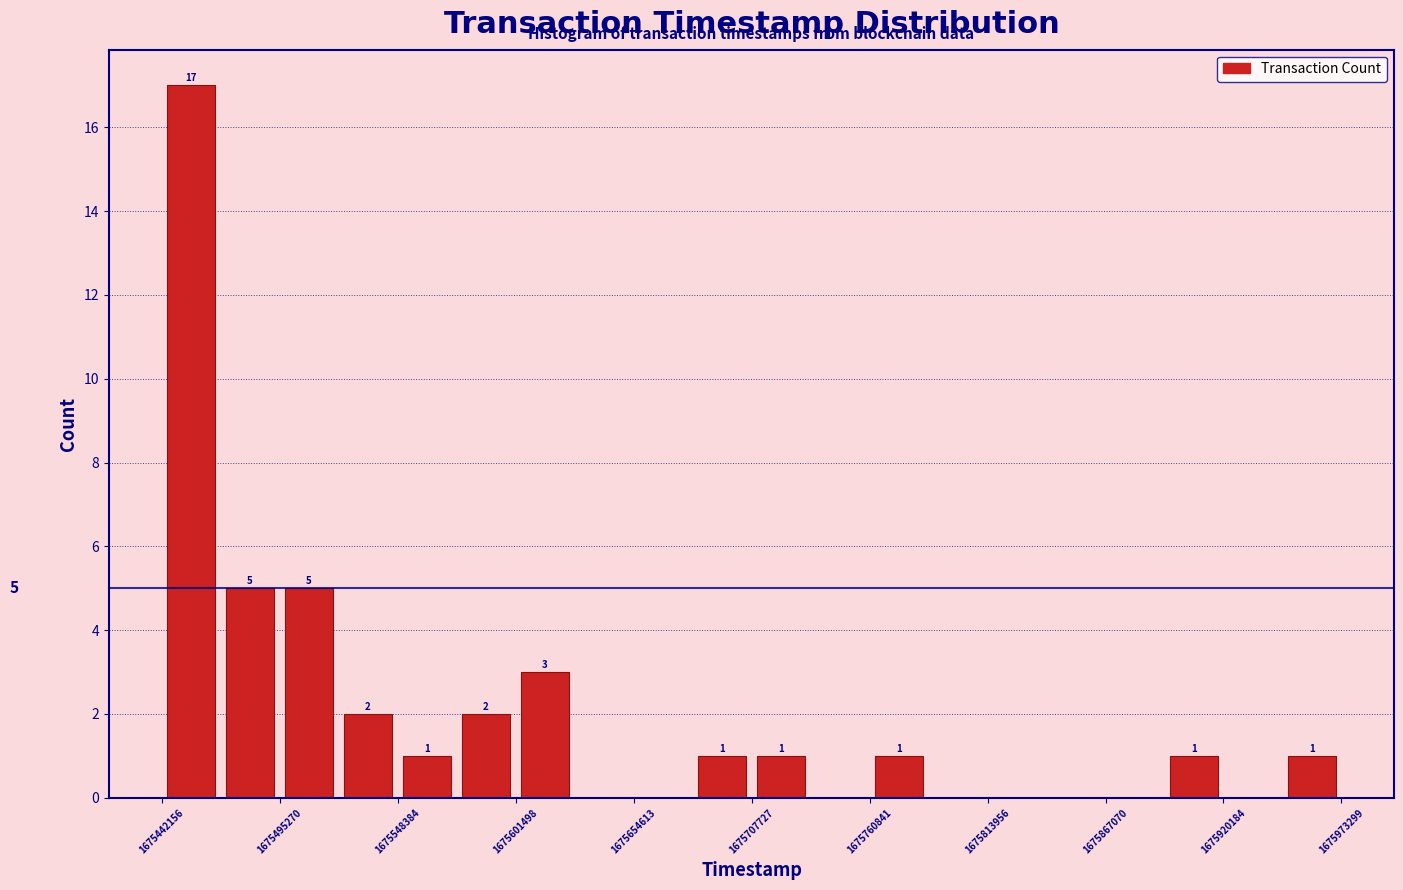

Around what value on the x-axis is the tallest bar? Give the approximate position of its centre, as read against the axis.

1675460000